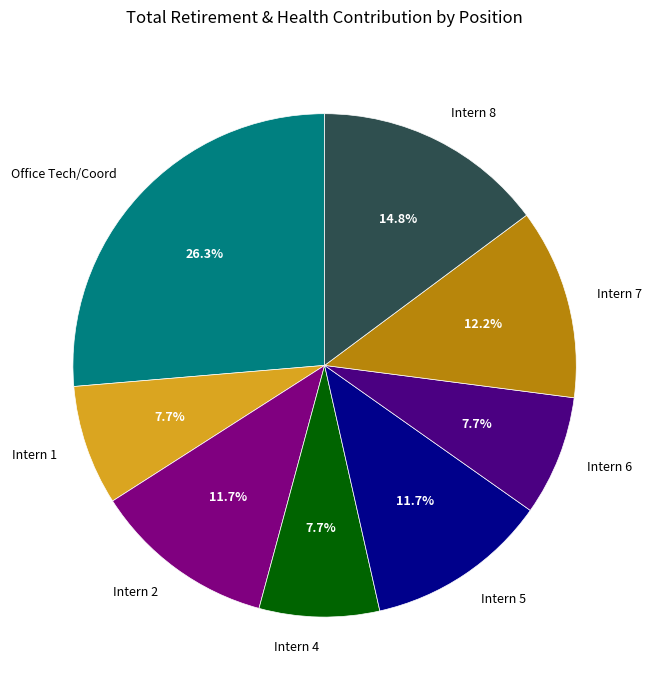

Which category has the biggest portion of the pie?

Office Tech/Coord